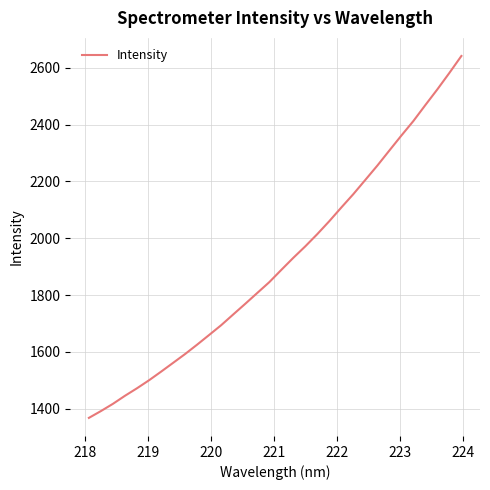

What is the difference between the maximum and minimum values?

1273.9